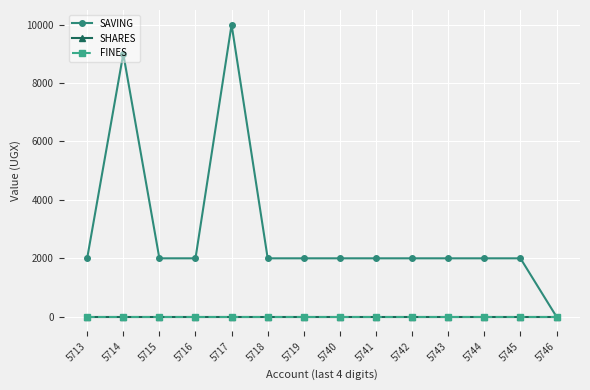

Does the chart display data point markers on the line(s)?

Yes